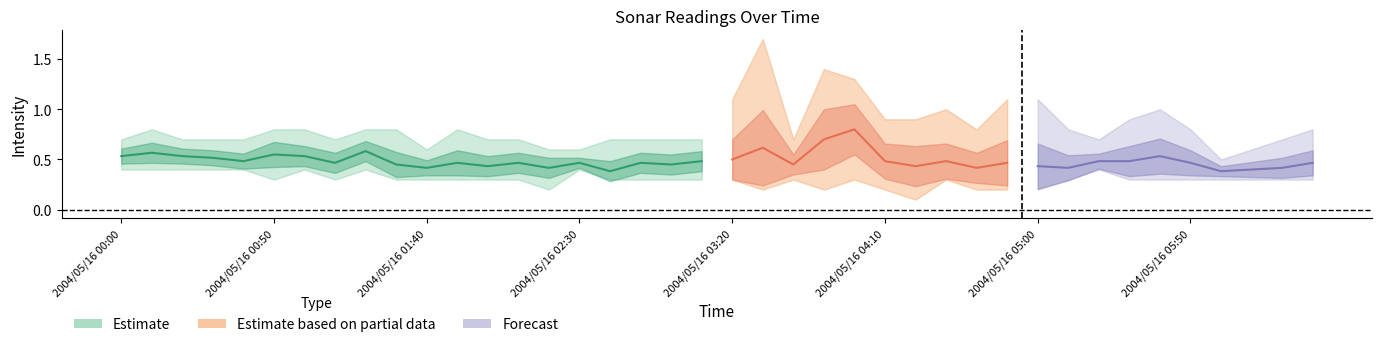

The value of 11.205 at 2004/05/16 02:20 is 0.2. True or false?

True